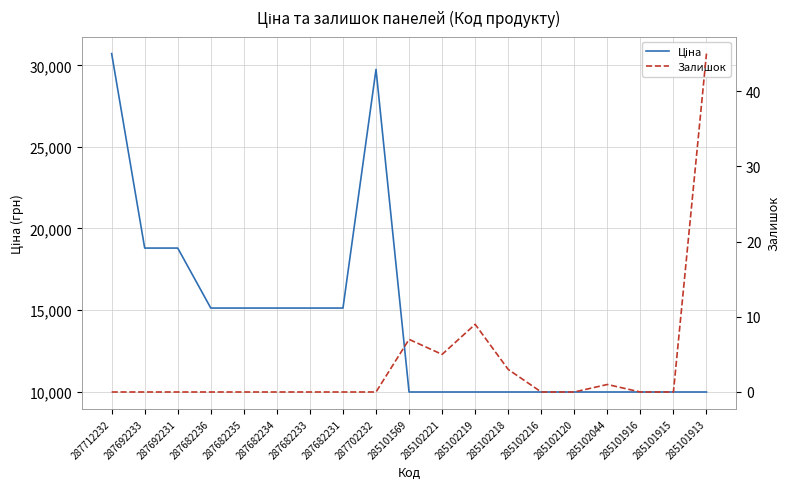

What is the value of the Залишок point at the 16th from the left?

1.0